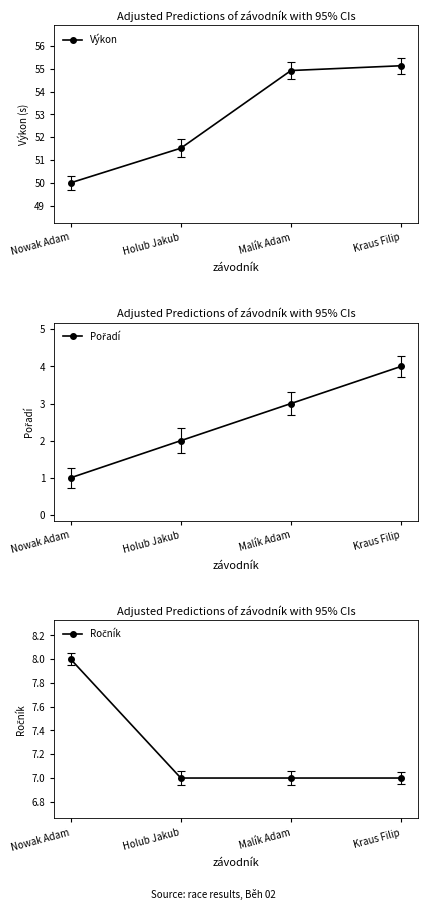

Which label corresponds to the largest value in the chart?

Kraus Filip